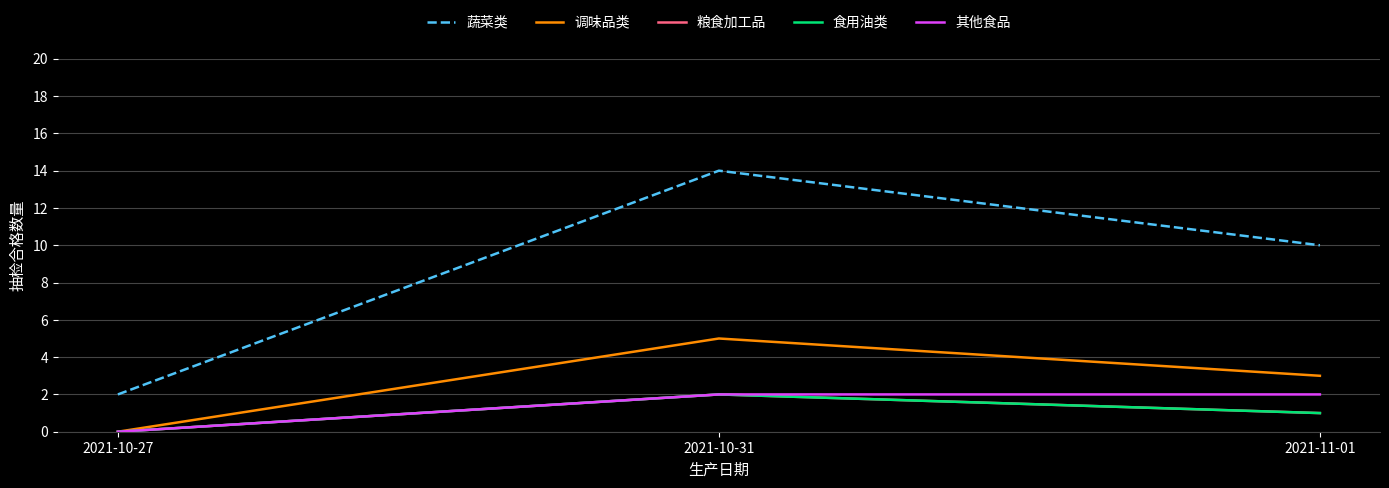

Does the chart display data point markers on the line(s)?

No